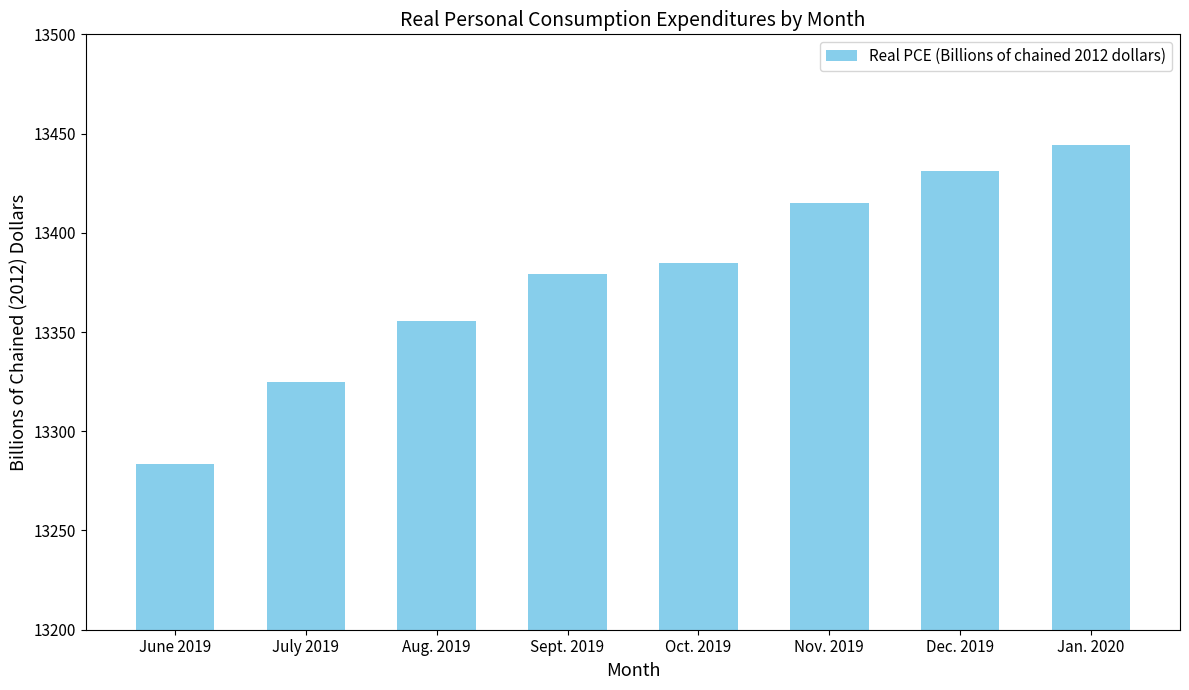

The value at June 2019 is 13283.4. True or false?

True